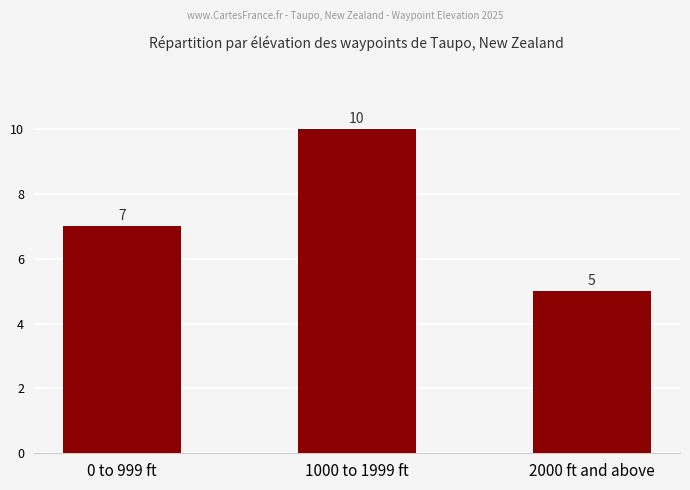

What is the value of the 1st bar from the left?

7